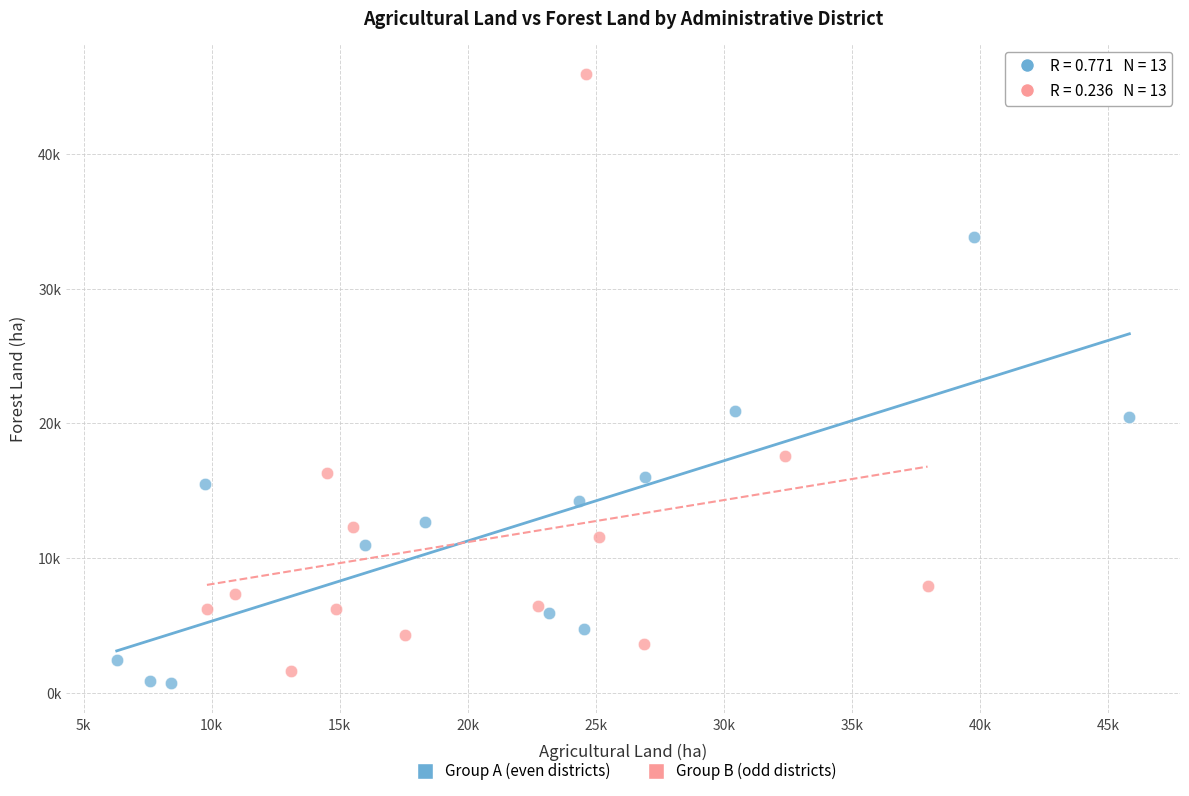

What are all the series names shown in the legend?

Group A (even districts), Group B (odd districts)